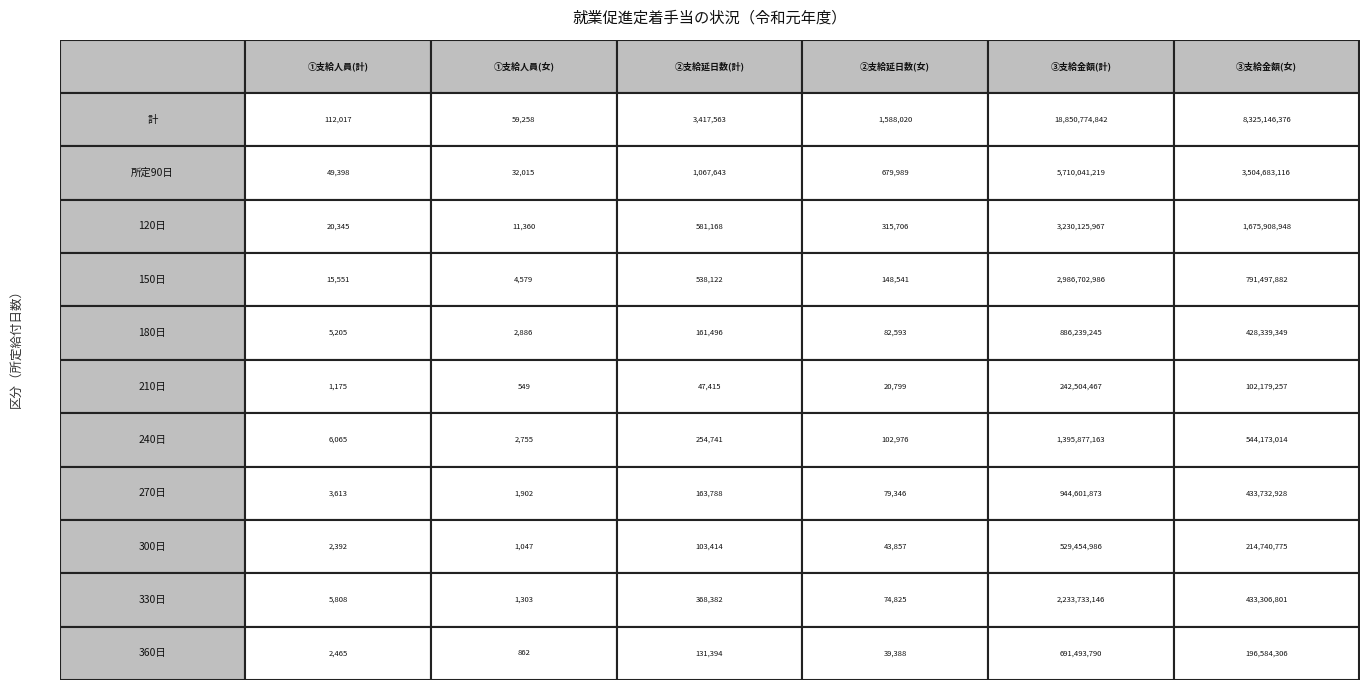

At how many categories does at least one series exceed 8510535888?

1